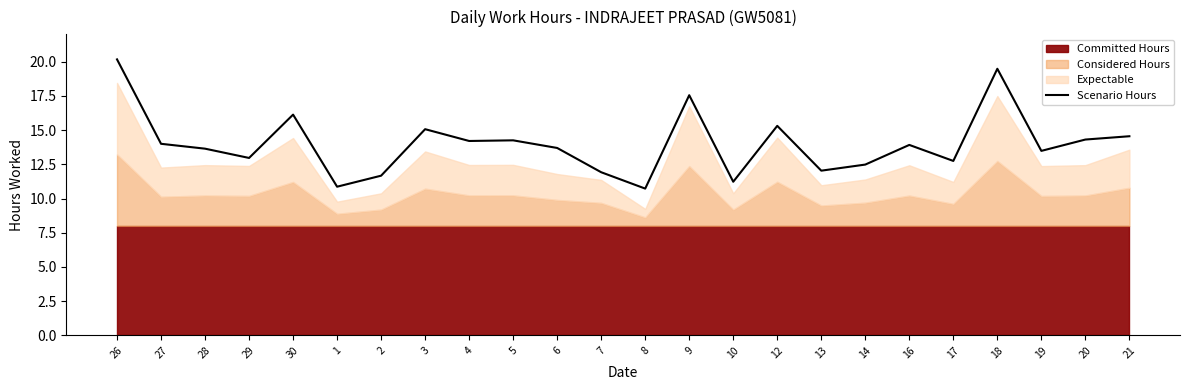

What is the change in value from 2 to 16?

+2.2